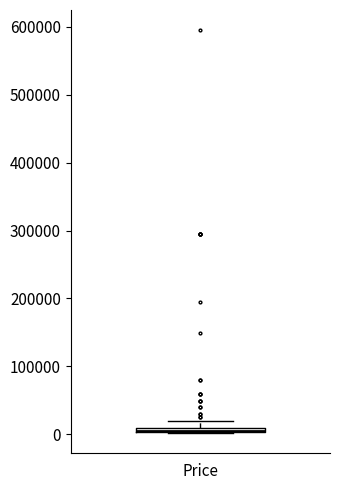

Where is the lower edge of the box for Price on the y-axis? The values are not printed on the chart, so give them approximately, as read against the axis.

0